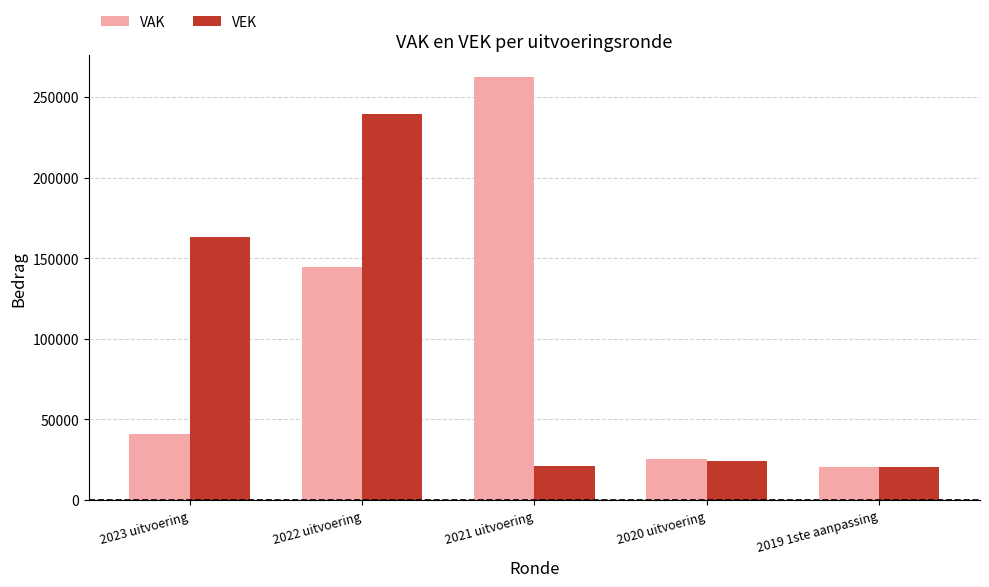

Does the chart contain any negative values?

No